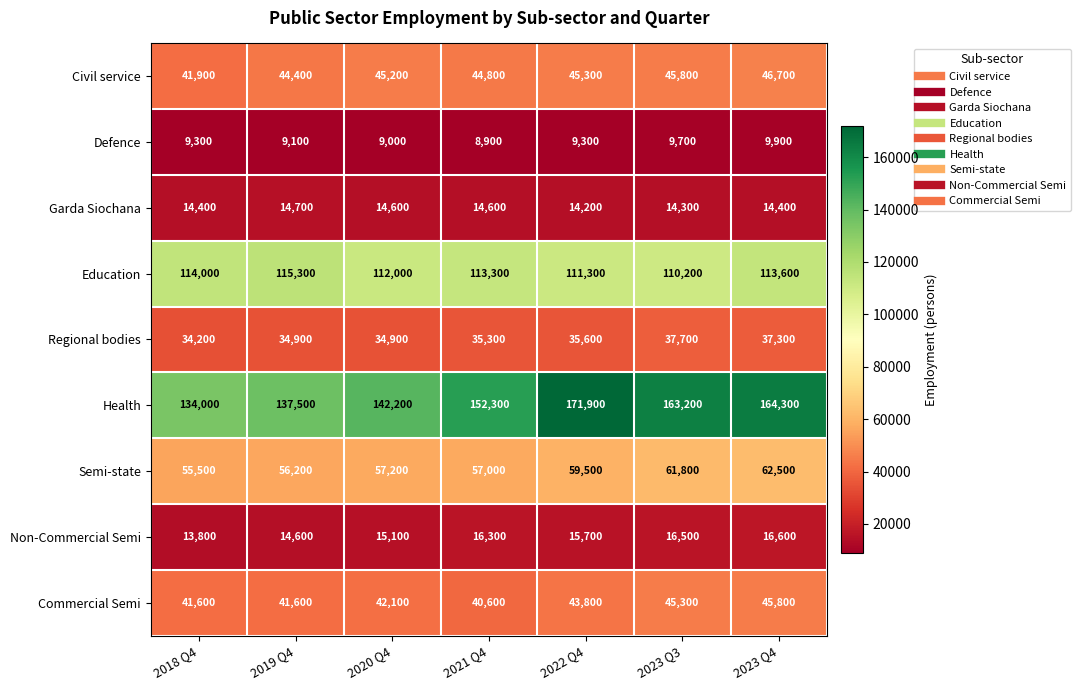

At which category is the sum across all series the highest?

2023 Q4